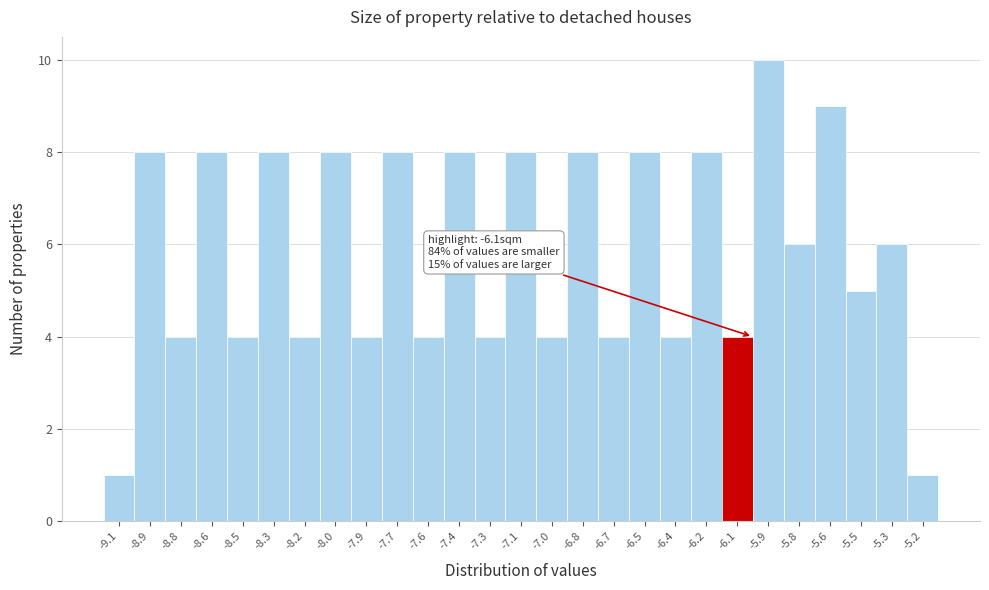

Reading left to right, extract all data points from this chart.

-9.1=1	-8.9=8	-8.8=4	-8.6=8	-8.5=4	-8.3=8	-8.2=4	-8.0=8	-7.9=4	-7.7=8	-7.6=4	-7.4=8	-7.3=4	-7.1=8	-7.0=4	-6.8=8	-6.7=4	-6.5=8	-6.4=4	-6.2=8	-6.1=4	-5.9=10	-5.8=6	-5.6=9	-5.5=5	-5.3=6	-5.2=1